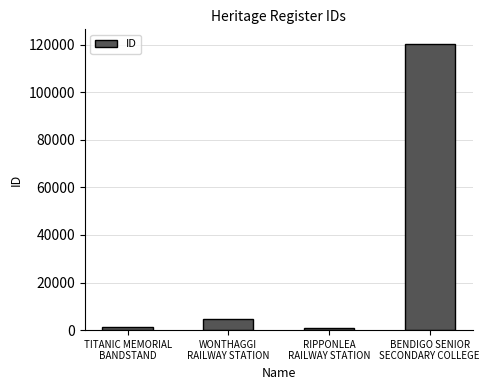

What is the sum of all values?

127627